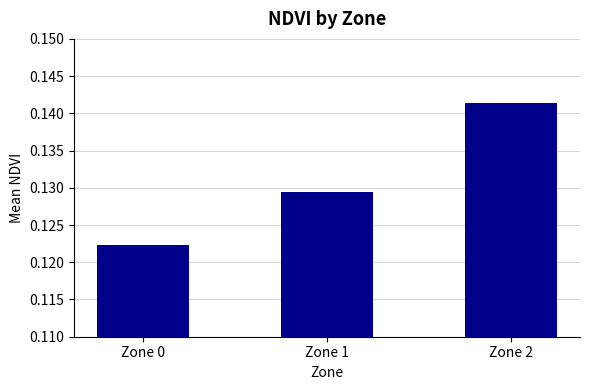

At which category does the chart reach its peak across all series?

Zone 2